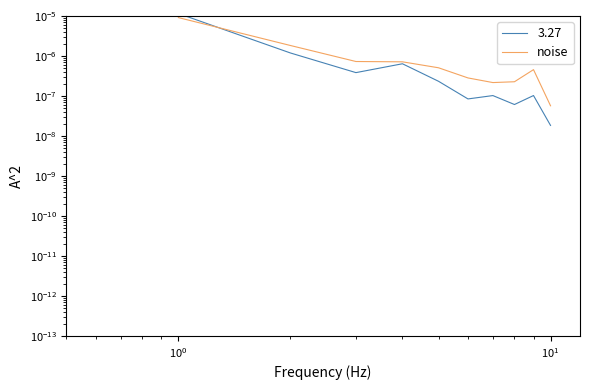

True or false: the data has more than 1 interior local peaks.

False